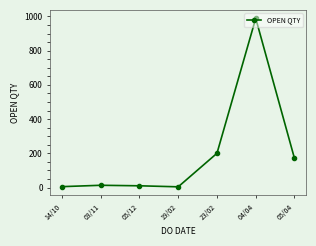

Read the value at 04/04.

989